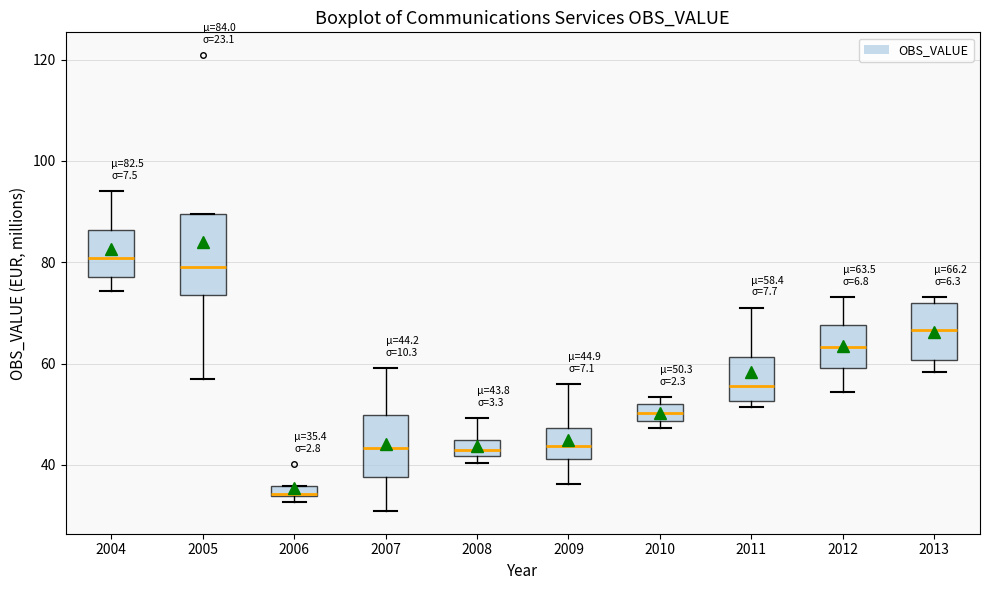

Which box has the lowest median line?

2006